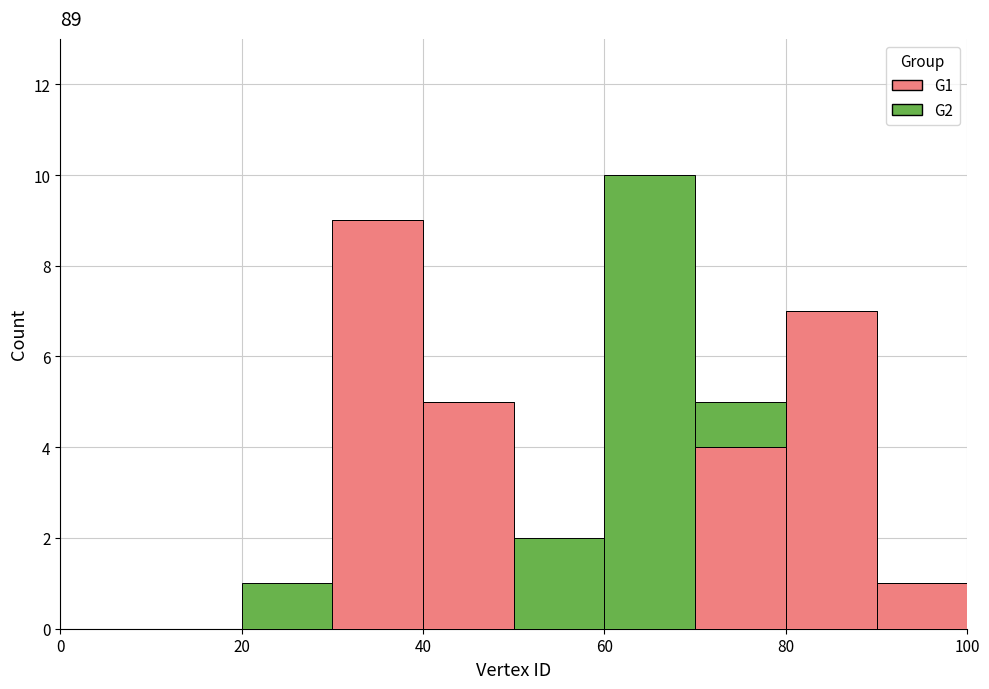

Reading left to right, list every stacked bar in this chart as the range it spans on the x-axis followed by its total height. The values are not printed on the chart, so give them approximately, as read against the axis.

0 to 10: 0
10 to 20: 0
20 to 30: 1
30 to 40: 9
40 to 50: 5
50 to 60: 2
60 to 70: 10
70 to 80: 5
80 to 90: 7
90 to 100: 1